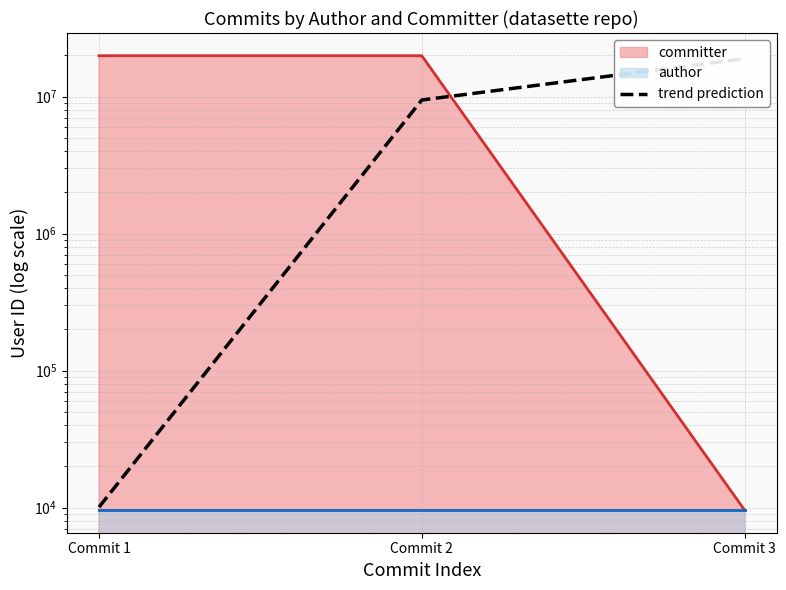

Which series has the largest range (max minus min)?

committer line